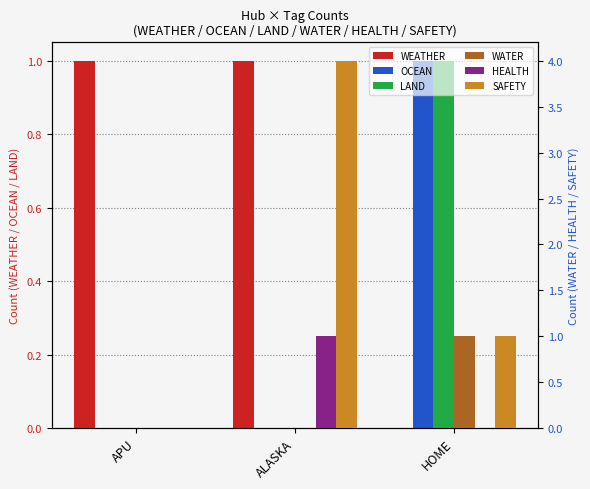

How many data points does each series have?

3